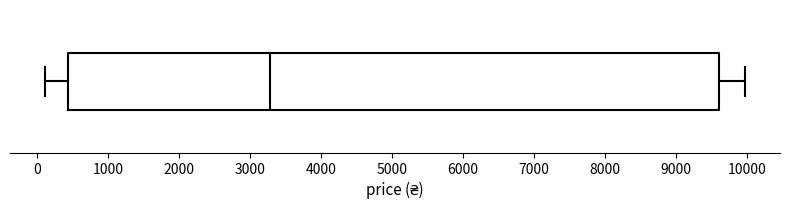

Where is the right edge of the box on the x-axis? The values are not printed on the chart, so give them approximately, as read against the axis.

9600